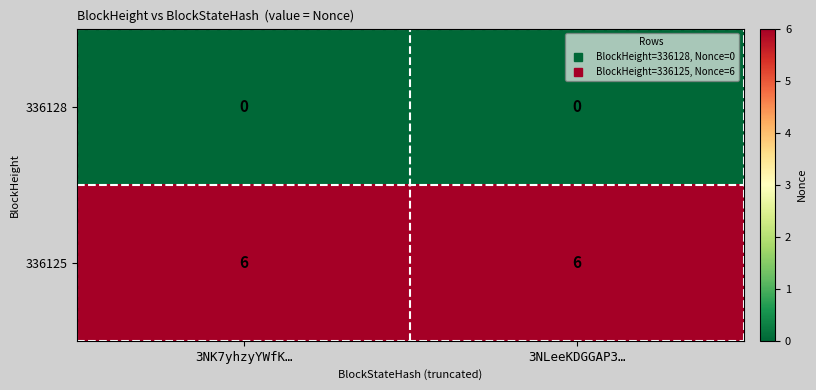

List the series in order of their overall mean, highest first.

336125, 336128